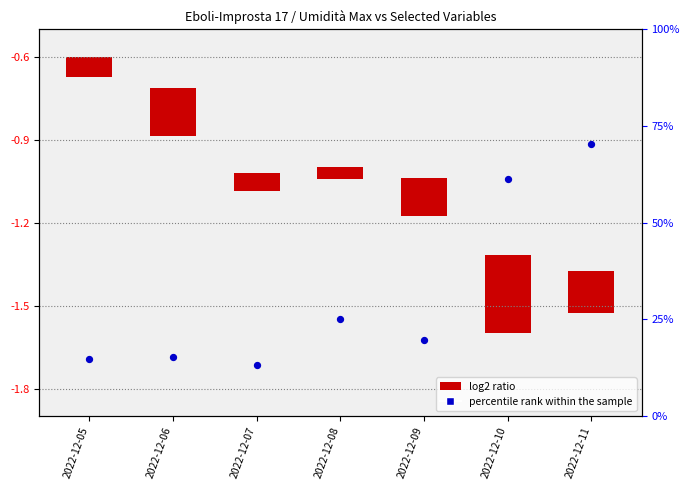

What is the change in value from 2022-12-09 to 2022-12-11?

+50.6